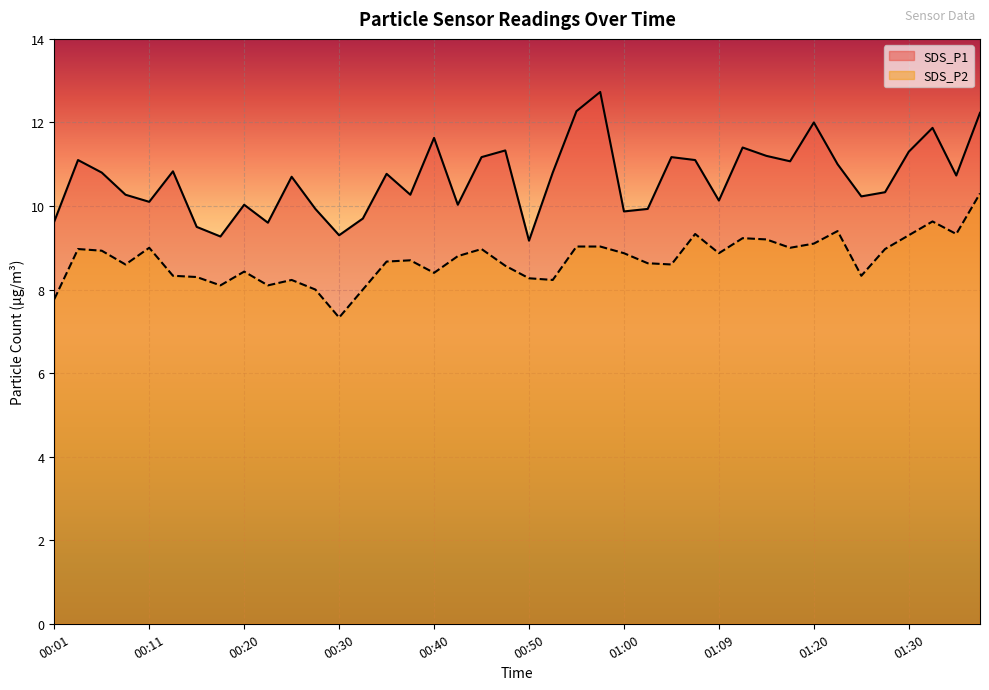

Between 00:18 and 00:50, which series saw the biggest shift?

SDS_P2